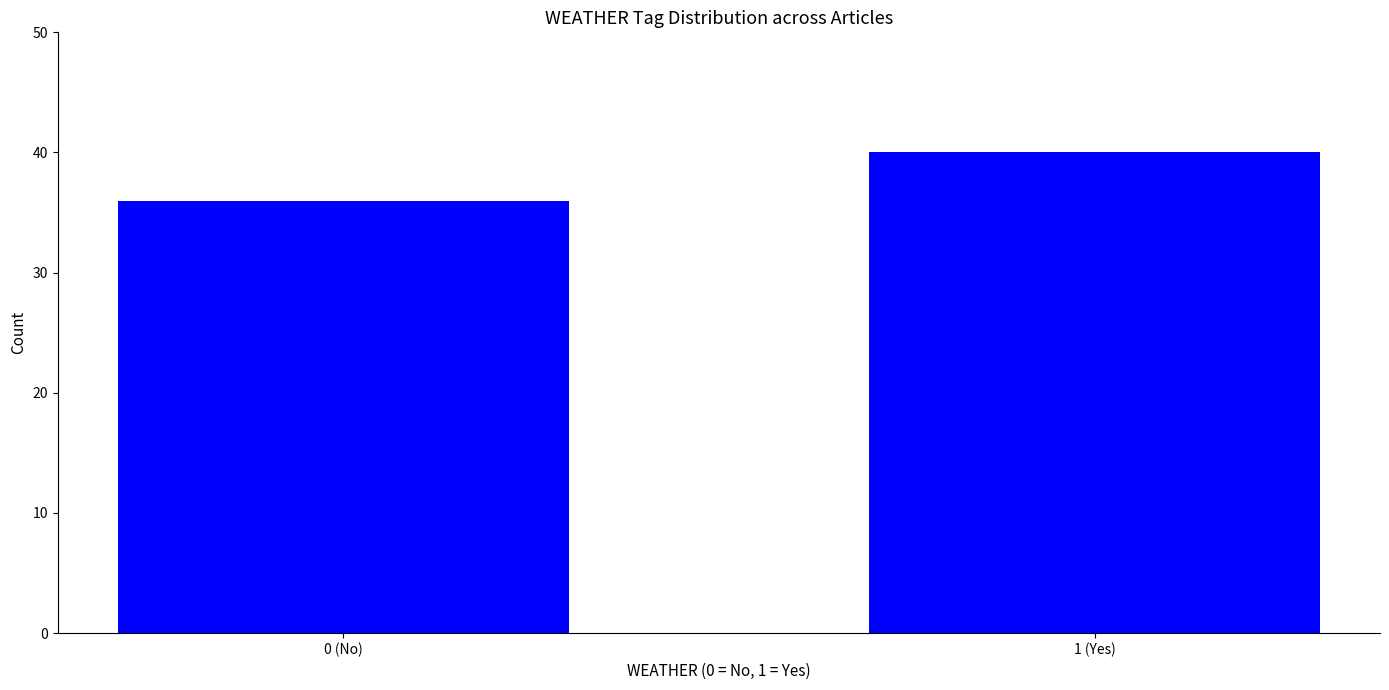

Reading left to right, extract all data points from this chart.

36	40